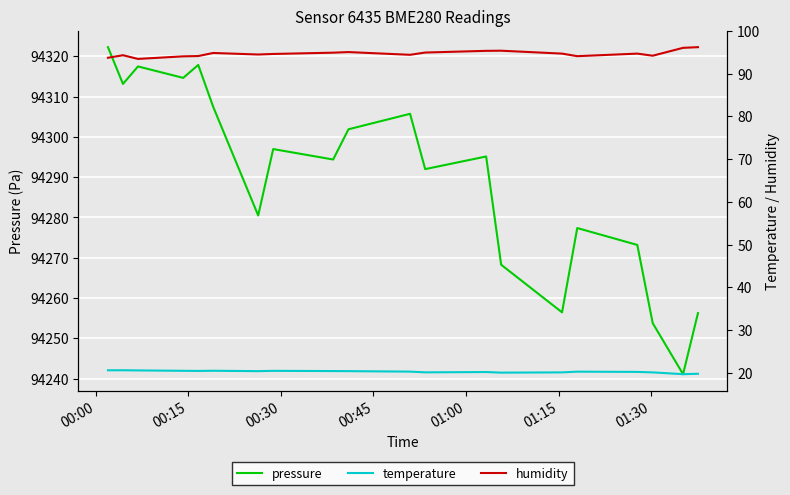

Reading right to left, transcribe all the data shown in this chart.

pressure: 94256.3	94241.1	94253.8	94273.2	94277.4	94256.5	94268.3	94295.1	94292.0	94305.7	94301.9	94294.4	94297.0	94280.5	94307.4	94317.8	94314.6	94317.5	94313.1	94322.2
temperature: 19.8	19.7	20.1	20.2	20.2	20.1	20.0	20.2	20.1	20.3	20.4	20.4	20.4	20.4	20.5	20.4	20.4	20.5	20.6	20.6
humidity: 96.2	96.0	94.2	94.7	94.1	94.7	95.4	95.3	94.9	94.4	95.0	94.9	94.6	94.5	94.8	94.1	94.0	93.4	94.3	93.7